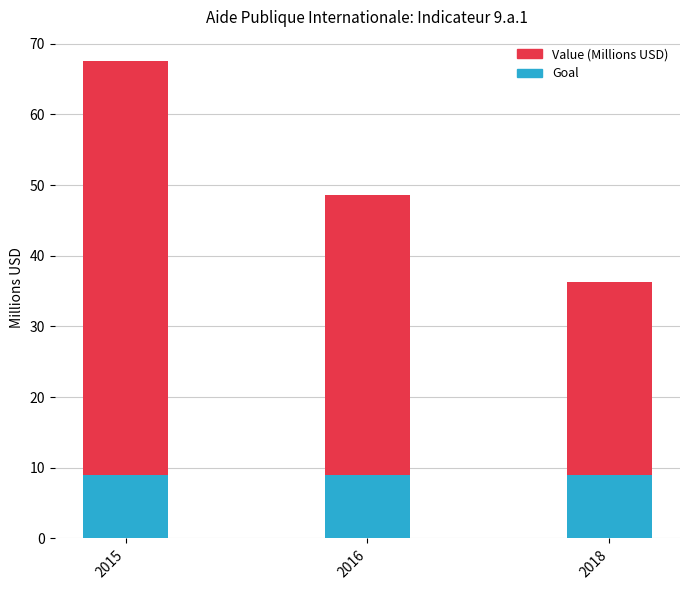

What is the total value across all series at 2016?

48.6